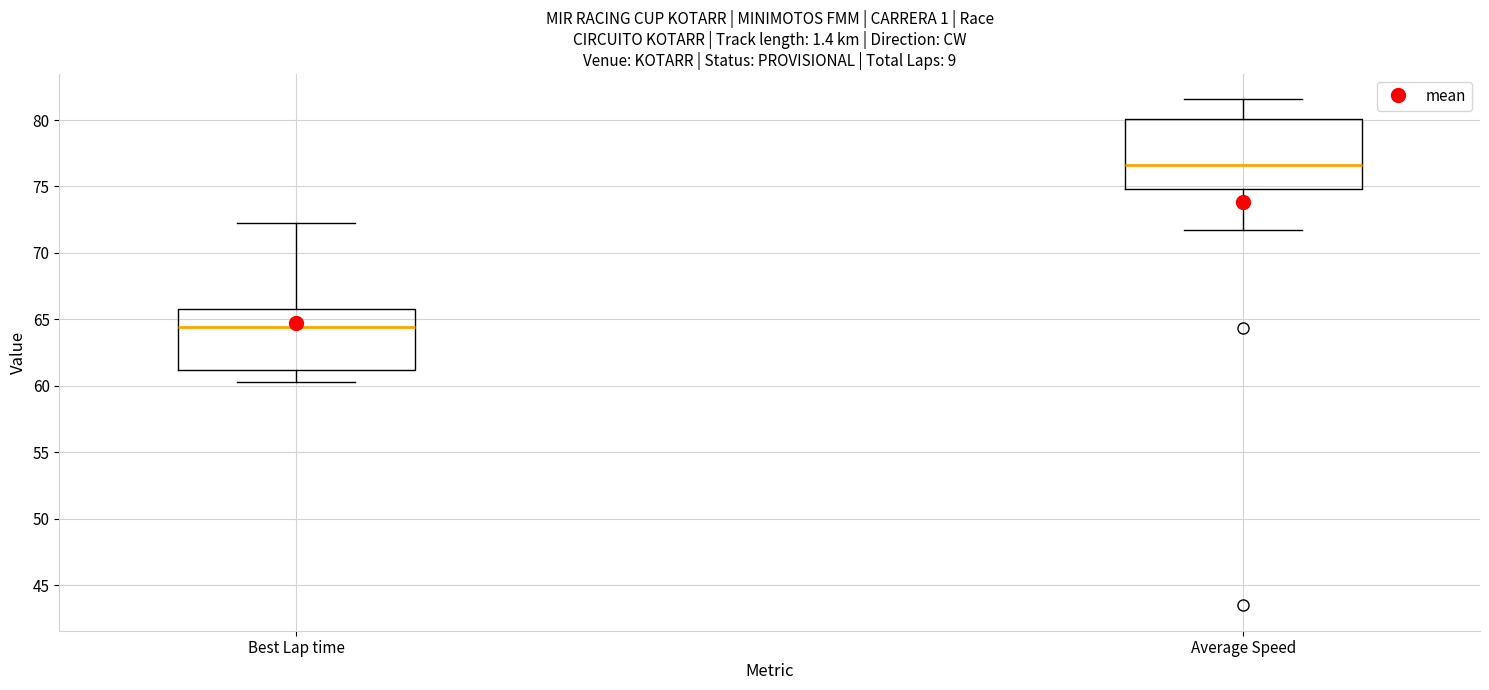

Reading left to right, transcribe this box plot: for each box, give where its median line is, the range the box spans, and where its two whiskers end, as read against the y-axis. The values are not printed on the chart, so give them approximately, as read against the axis.

Best Lap time: median 64.5, box 61.0 to 66.0, whiskers 60.5 to 72.5
Average Speed: median 76.5, box 75.0 to 80.0, whiskers 71.5 to 81.5